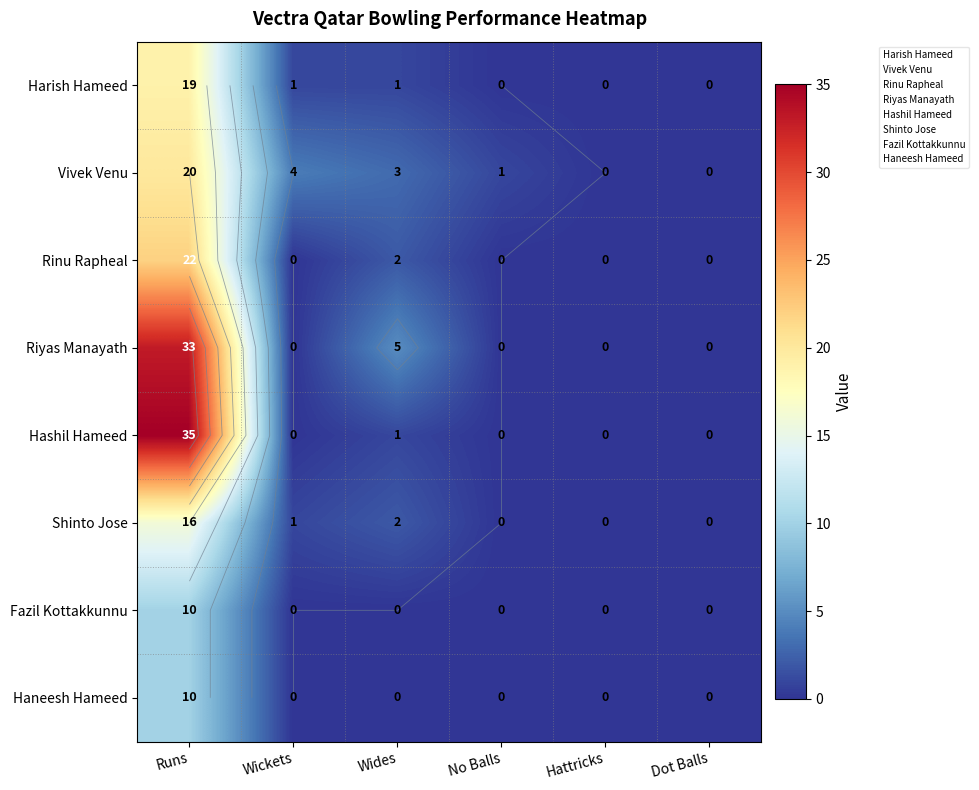

At how many categories does at least one series exceed 22?

1